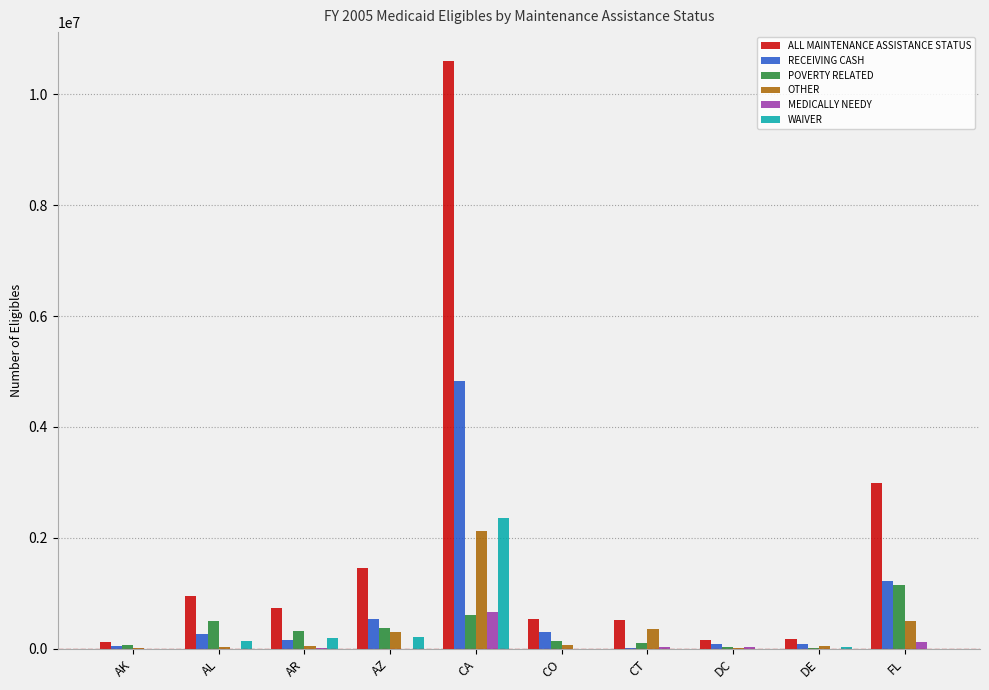

How many groups of bars are there?

10